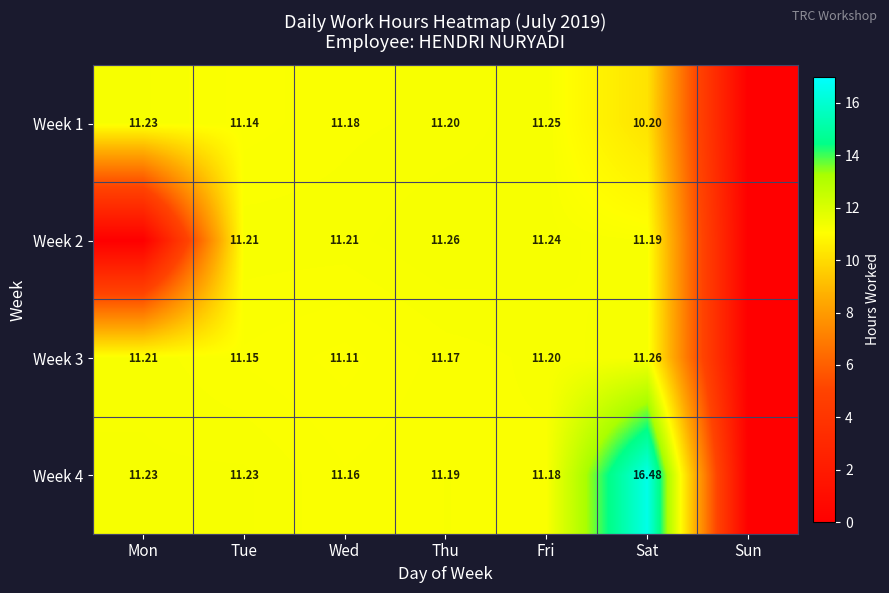

What is the sum of all Week 4 values?

72.5